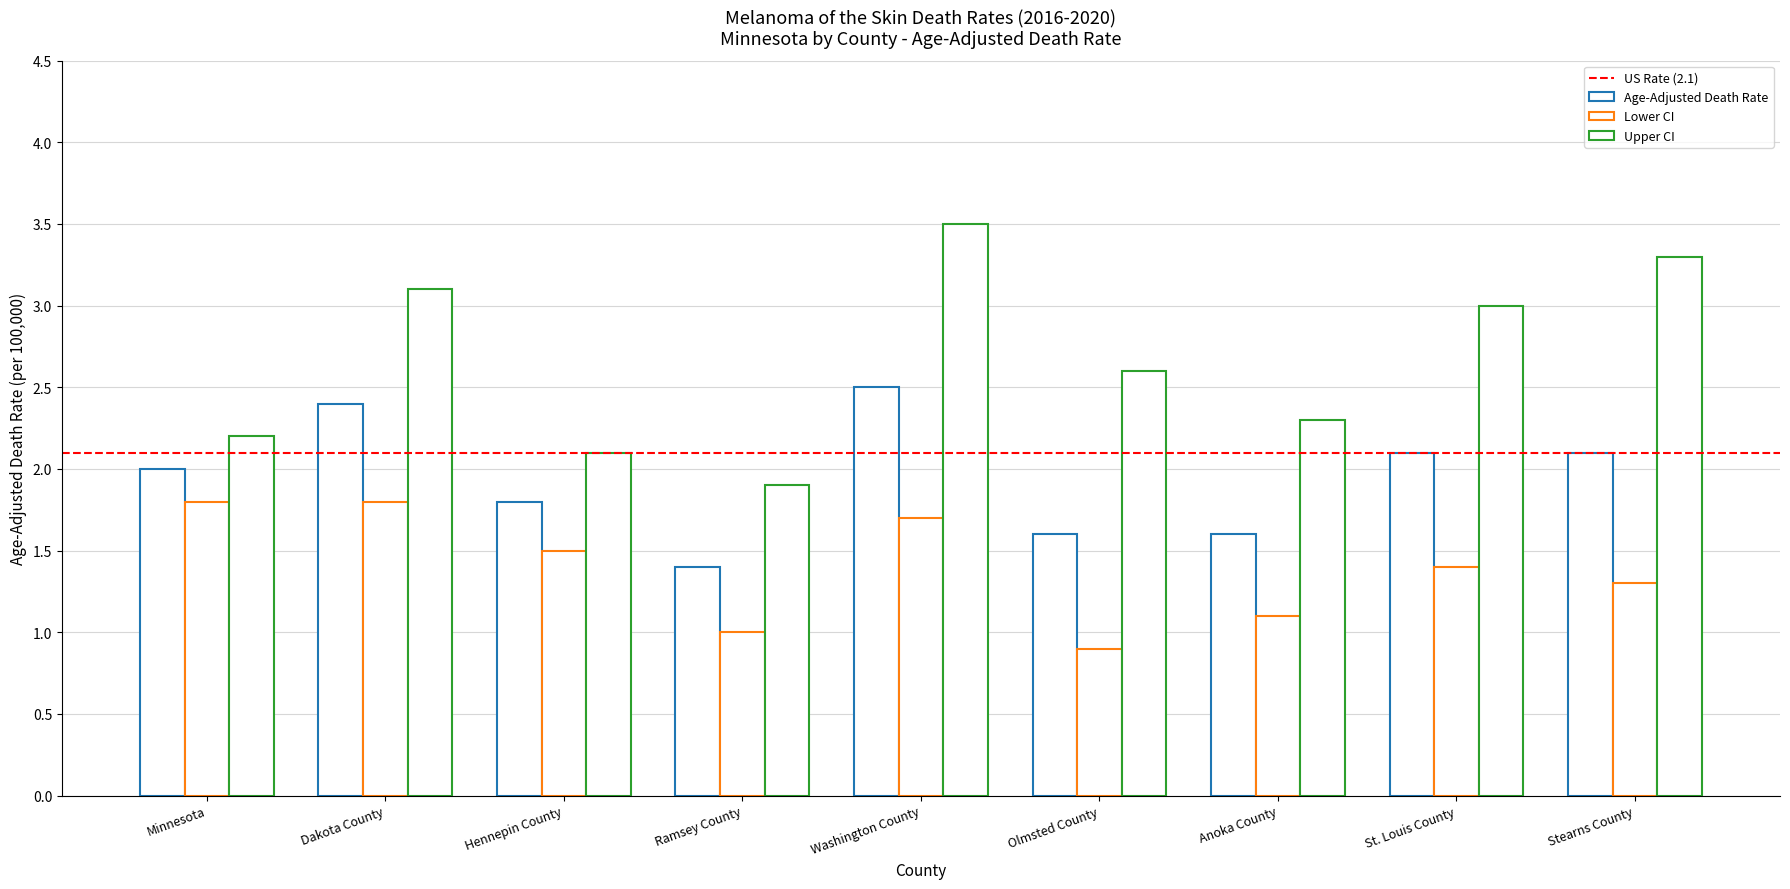

How many series are shown in this chart?

3